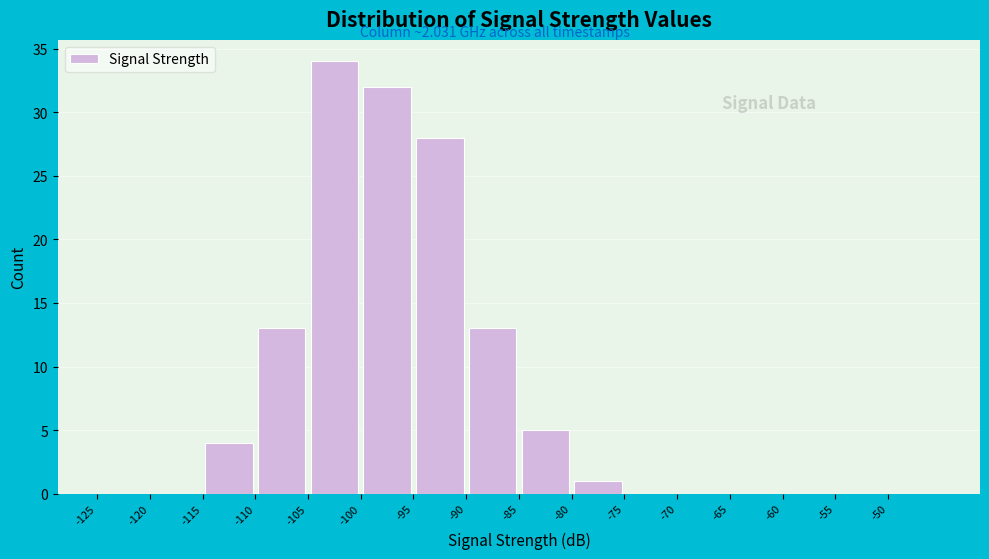

Reading left to right, list every bar in this chart as the range it spans on the x-axis followed by its height. The values are not printed on the chart, so give them approximately, as read against the axis.

-125 to -120: 0
-120 to -115: 0
-115 to -110: 4
-110 to -105: 13
-105 to -100: 34
-100 to -95: 32
-95 to -90: 28
-90 to -85: 13
-85 to -80: 5
-80 to -75: 1
-75 to -70: 0
-70 to -65: 0
-65 to -60: 0
-60 to -55: 0
-55 to -50: 0
-50 to -45: 0